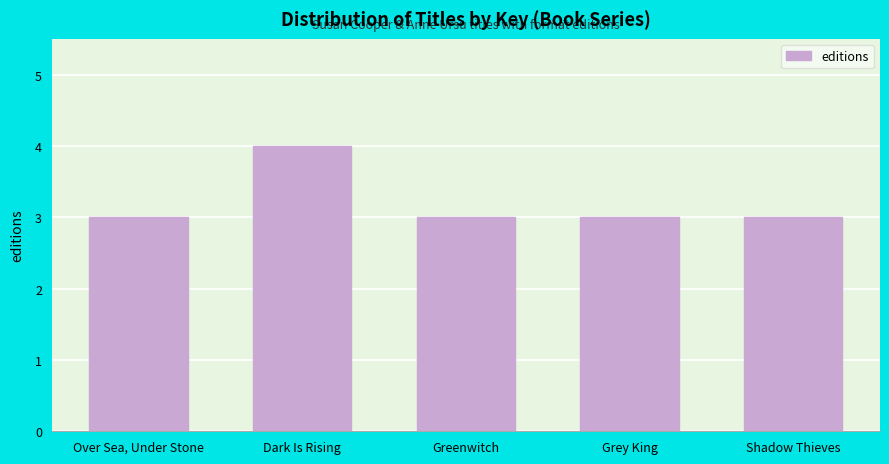

What is the label of the 1st bar from the right?

Shadow Thieves